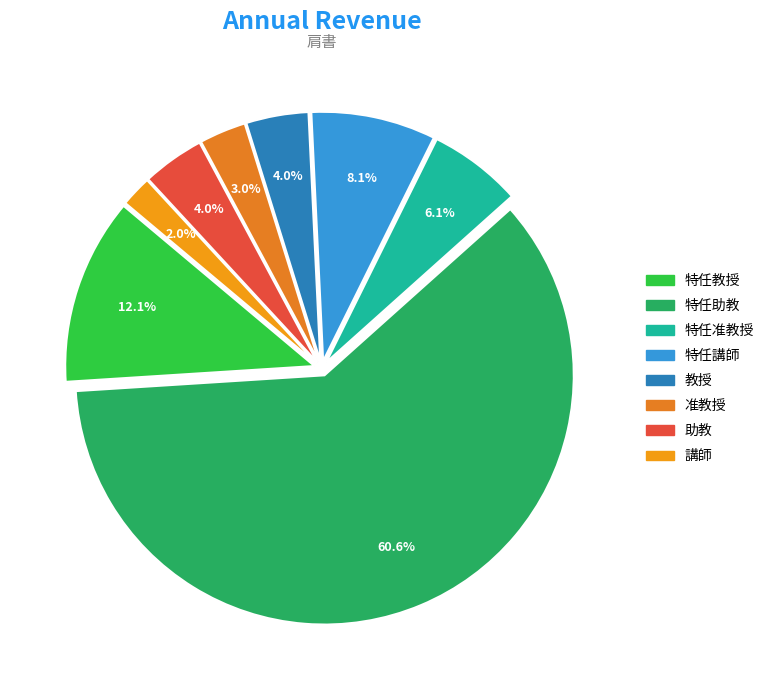

What is the largest slice in the pie chart?

特任助教